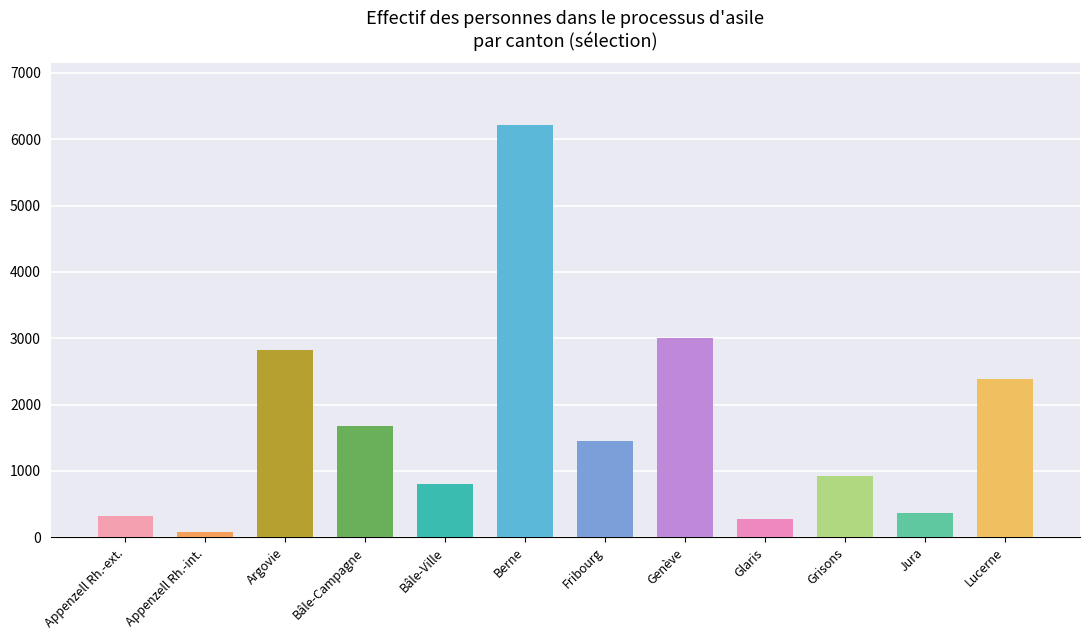

Reading left to right, extract all data points from this chart.

Appenzell Rh.-ext.=323	Appenzell Rh.-int.=80	Argovie=2815	Bâle-Campagne=1677	Bâle-Ville=797	Berne=6211	Fribourg=1443	Genève=3001	Glaris=273	Grisons=918	Jura=366	Lucerne=2390